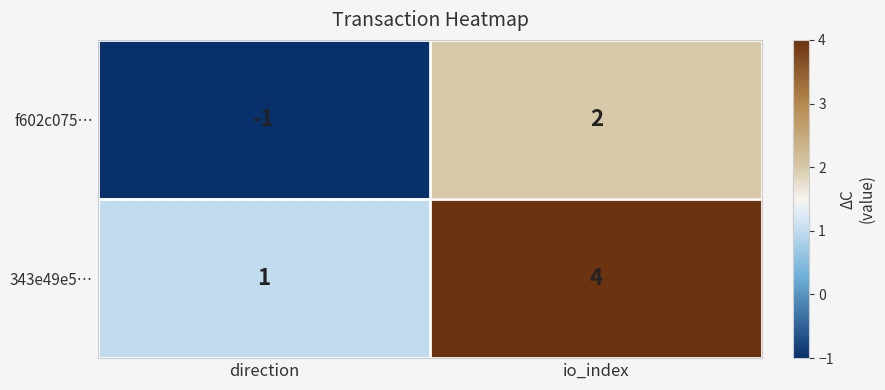

Is it true that 343e49e5… equals 1 at direction?

True